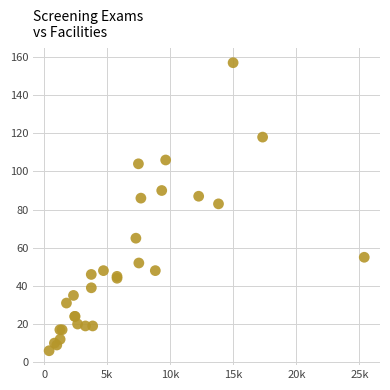

What Y value in the scatter plot is closest to 81?

83